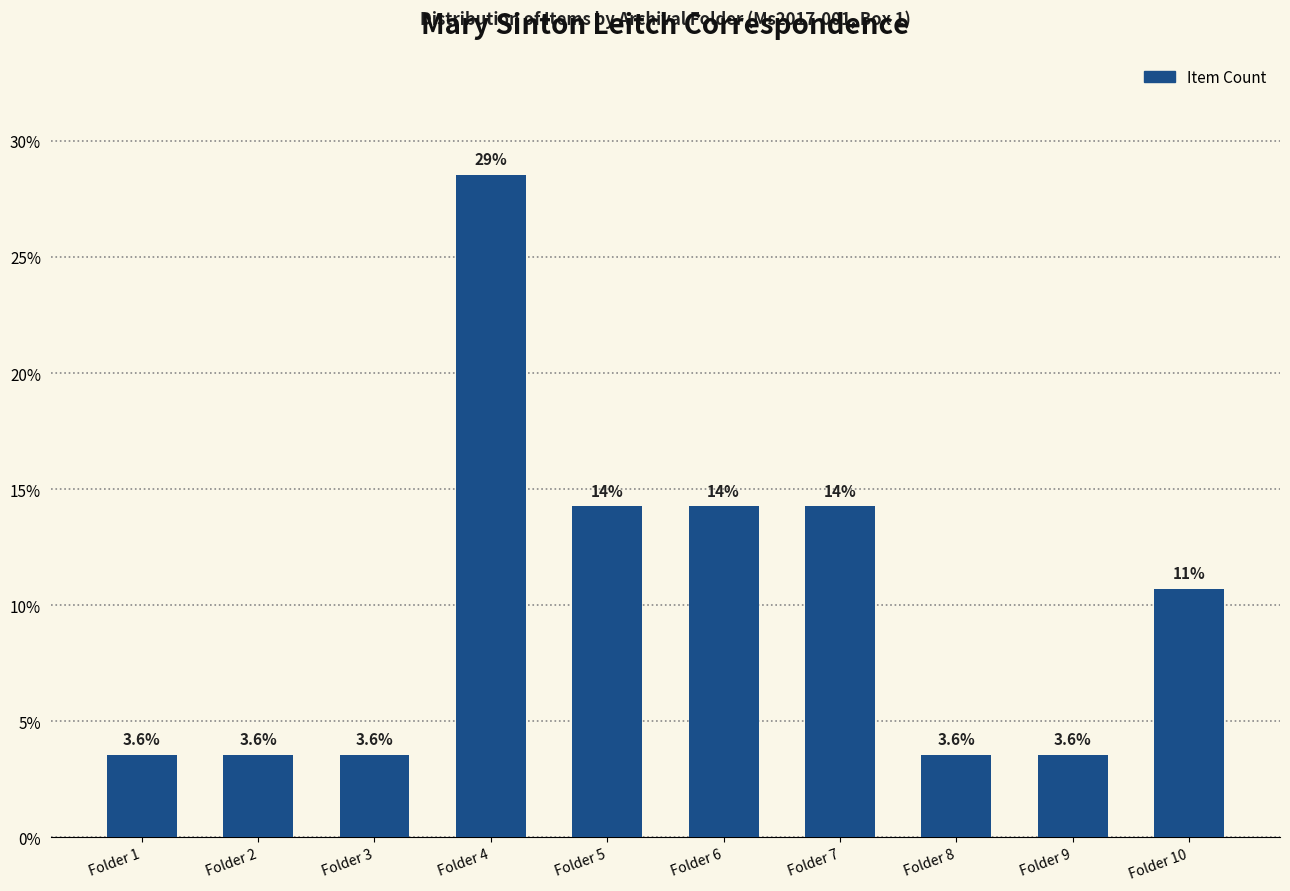

What is the sum of the values at Folder 1 and Folder 4?

32.1